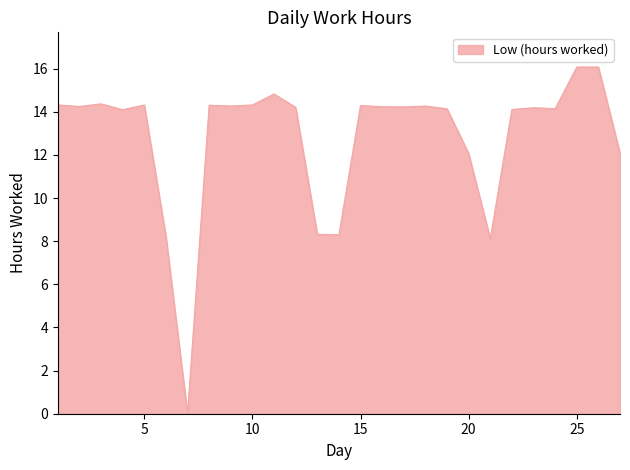

How many lines are shown in the chart?

1